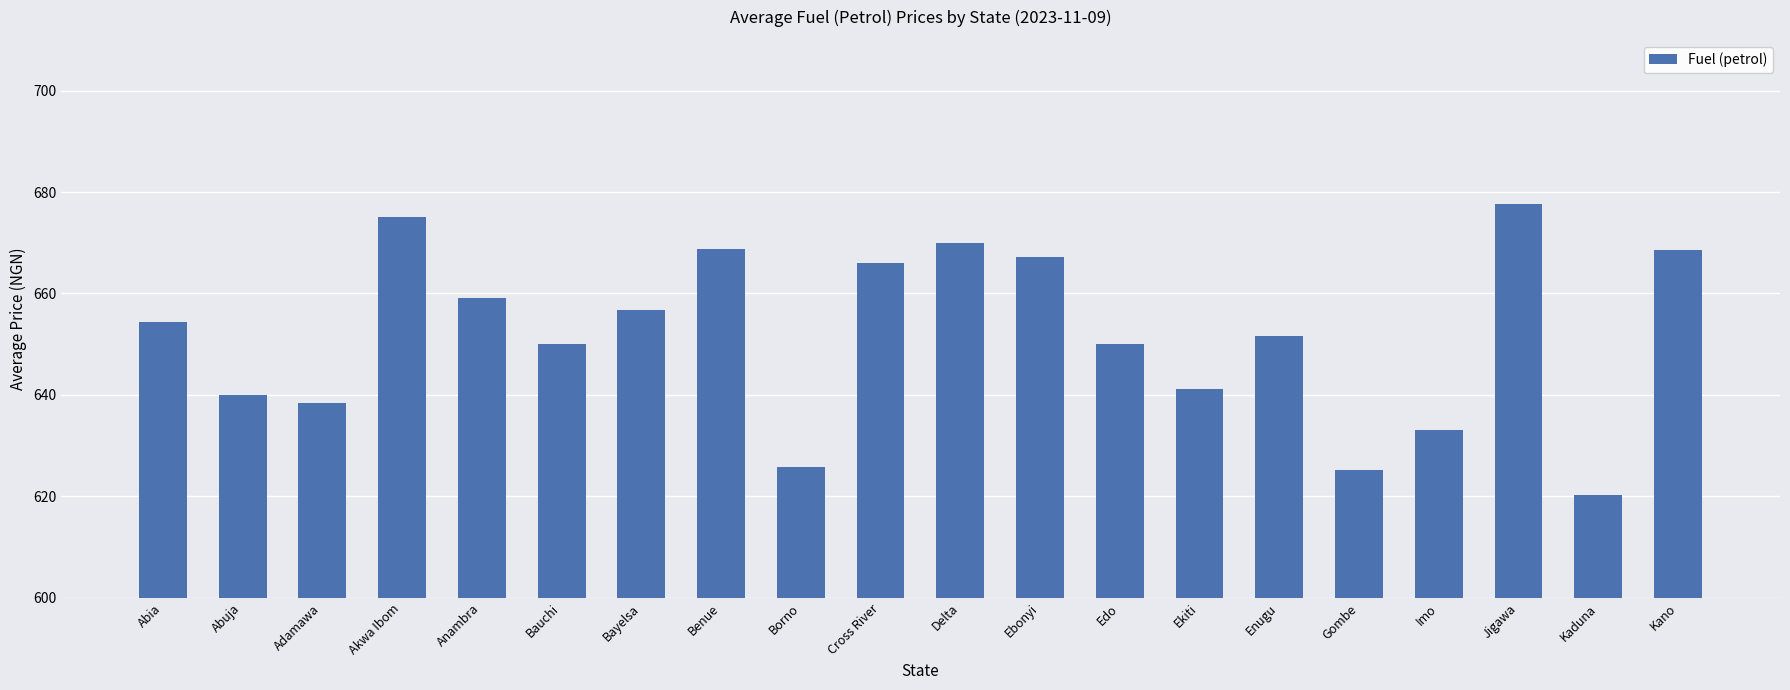

Where does the data first go above 654?

Abia